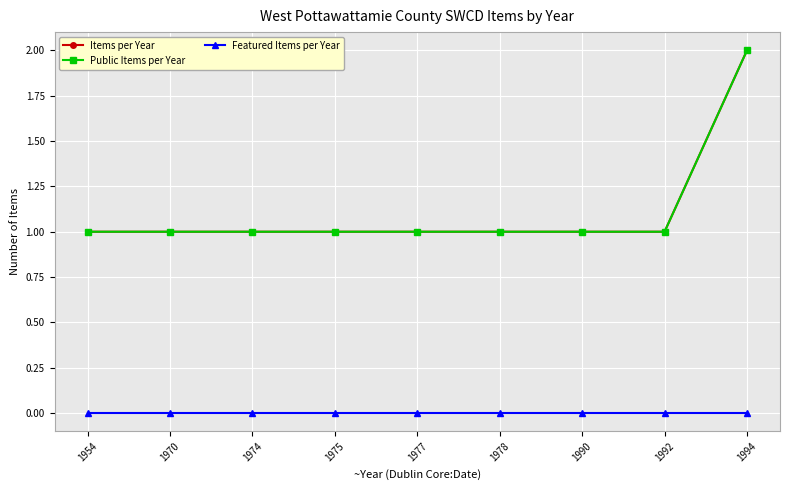

Reading right to left, what are all the values shown in this chart?

Items per Year: 1994=2	1992=1	1990=1	1978=1	1977=1	1975=1	1974=1	1970=1	1954=1
Public Items per Year: 1994=2	1992=1	1990=1	1978=1	1977=1	1975=1	1974=1	1970=1	1954=1
Featured Items per Year: 1994=0	1992=0	1990=0	1978=0	1977=0	1975=0	1974=0	1970=0	1954=0